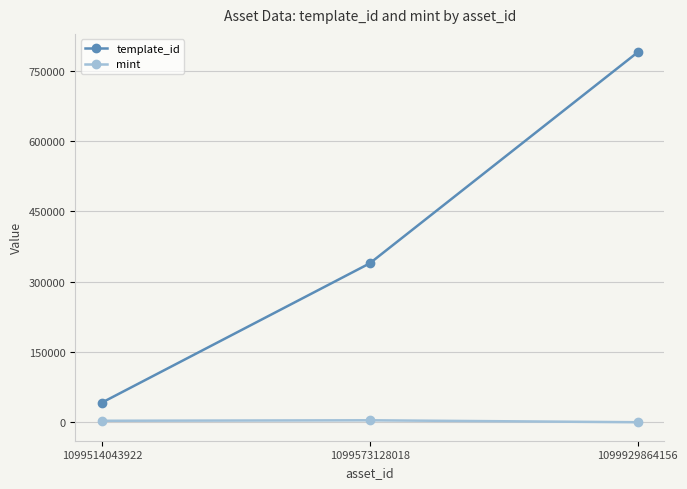

What is the value of the template_id point at the 3rd from the left?

788866